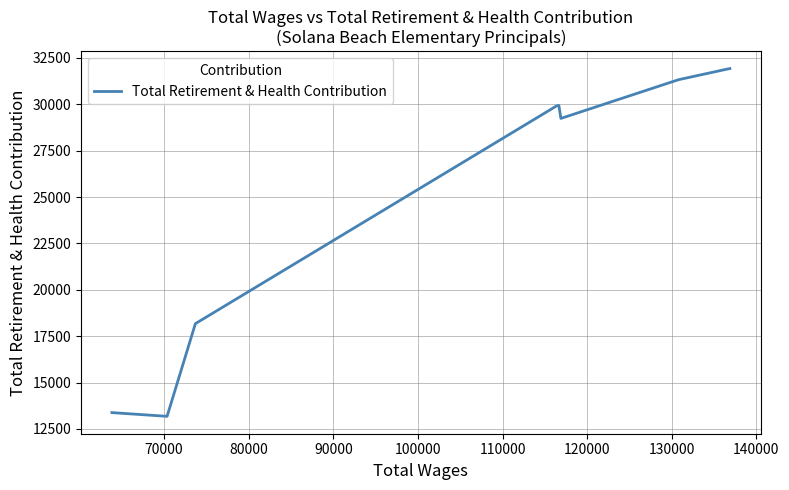

What is the average value?

25443